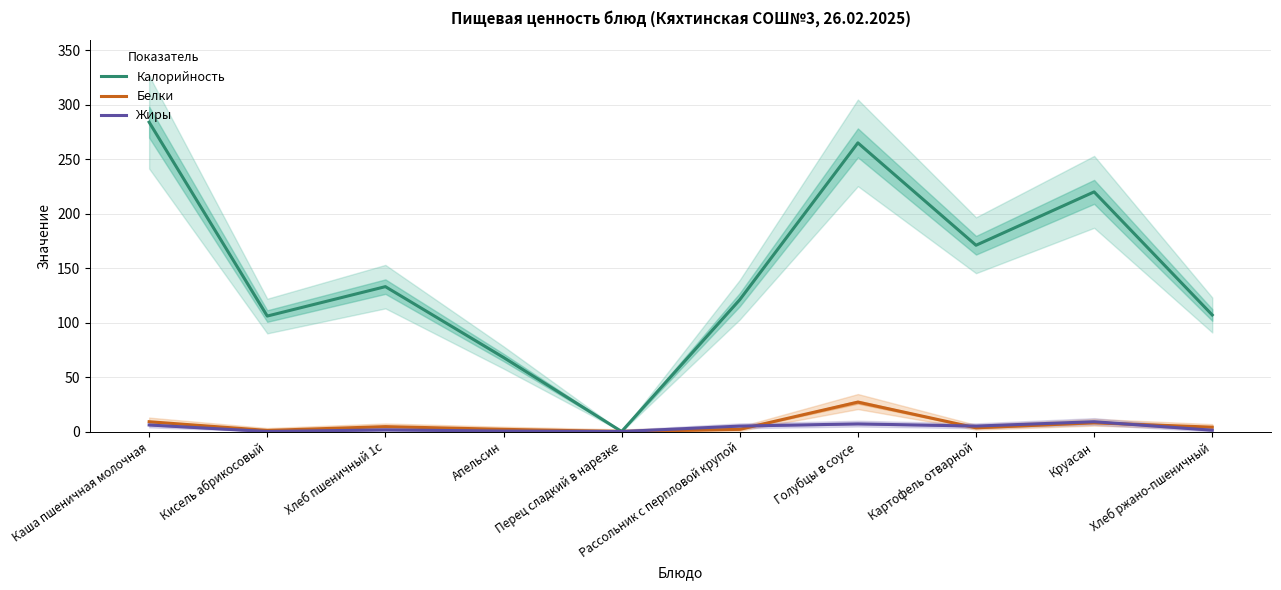

True or false: Белки has more than 2 interior local peaks.

True